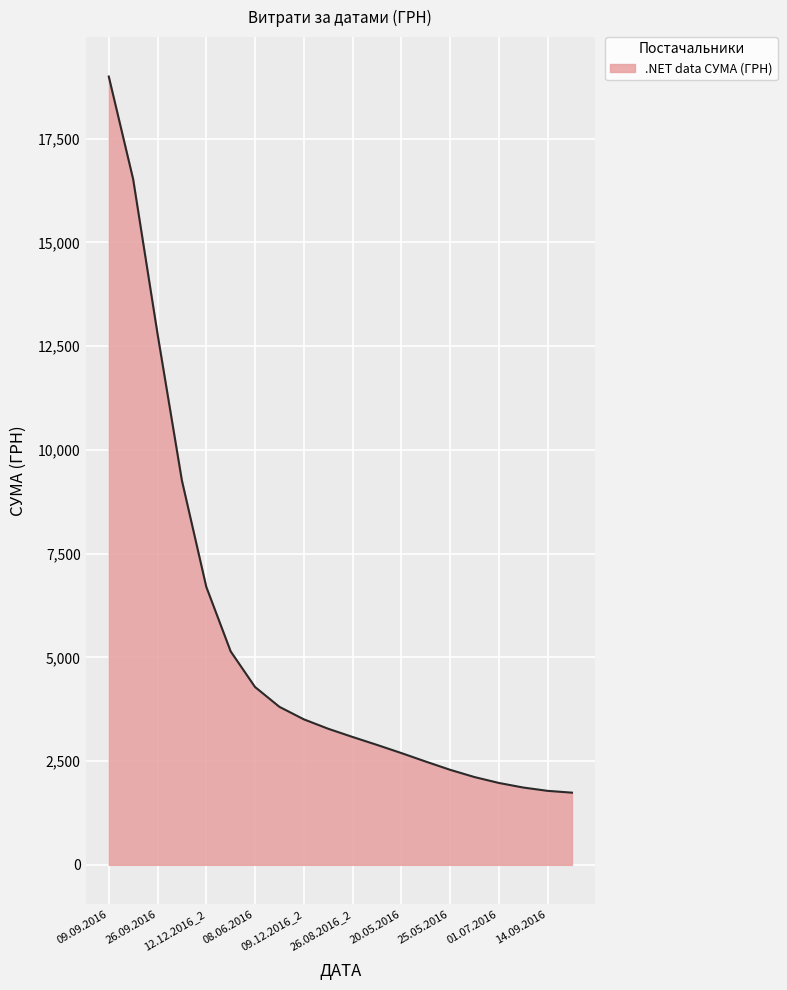

What is the difference between the maximum and minimum values?

17257.7